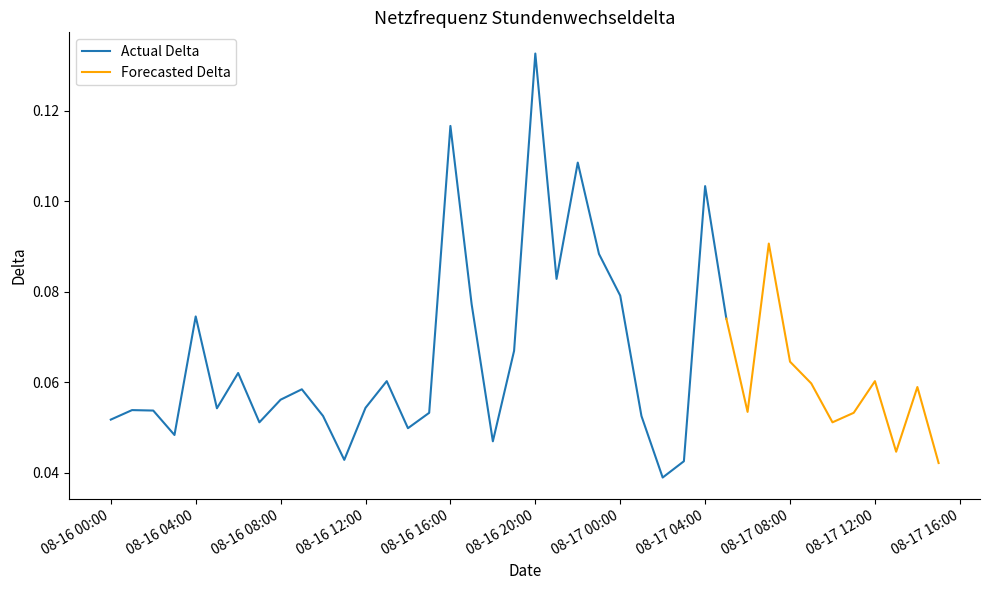

The value at 2021-08-16 00:00:00 is 0.0. True or false?

False